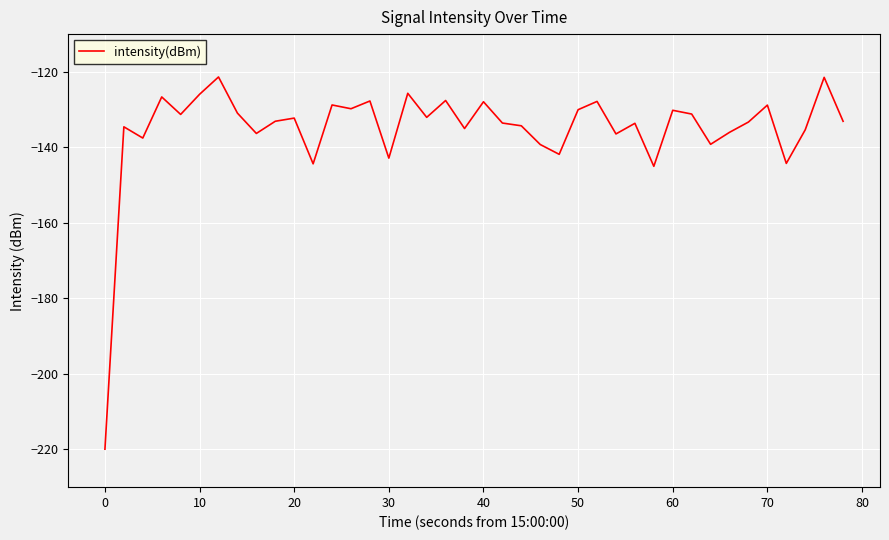

What is the difference between the maximum and minimum values?

98.6